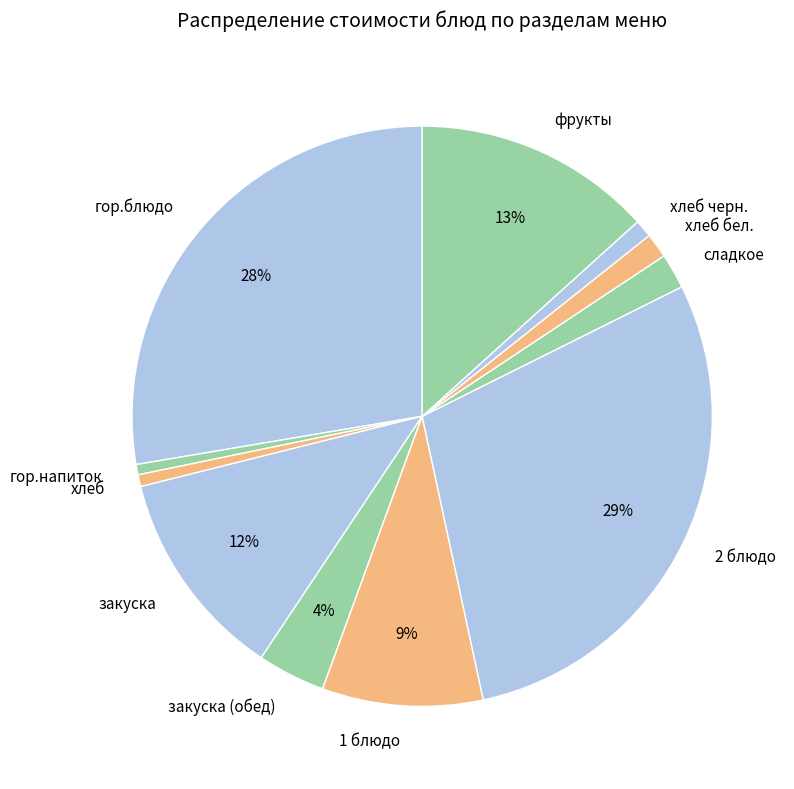

Is фрукты the majority of the pie?

No